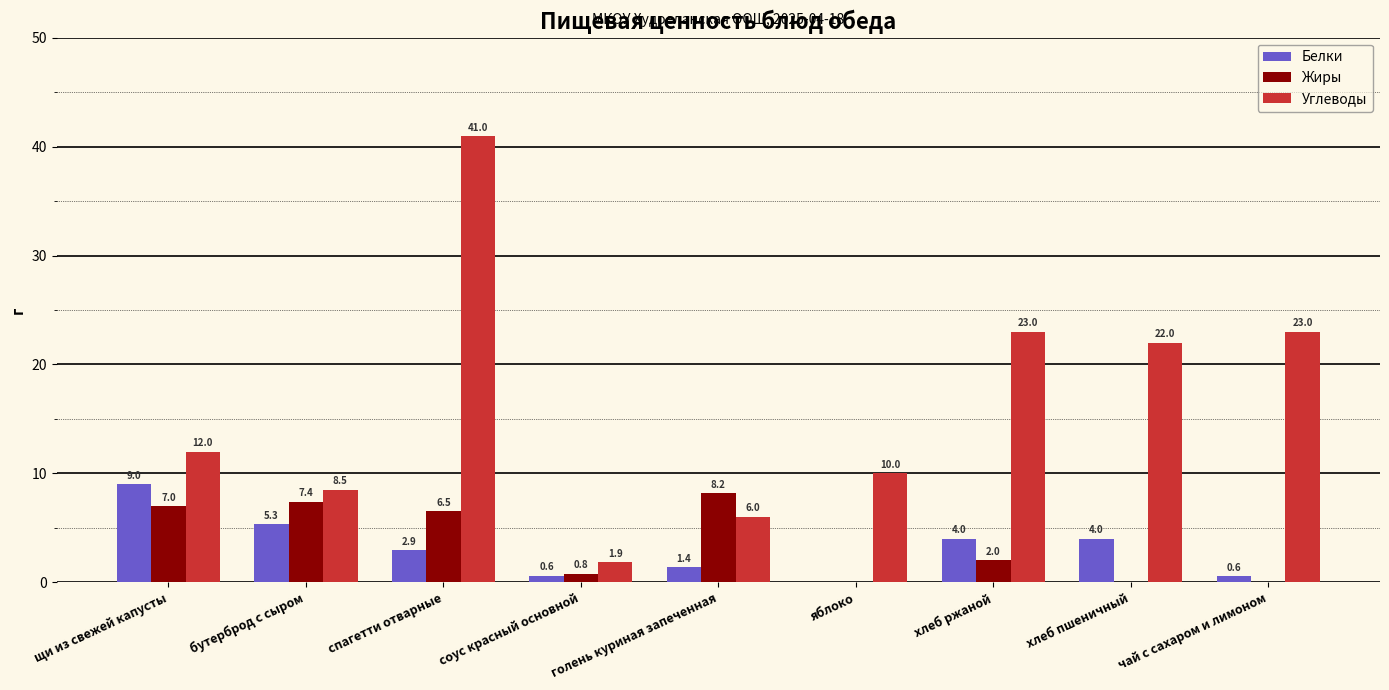

What are all the series names shown in the legend?

Белки, Жиры, Углеводы